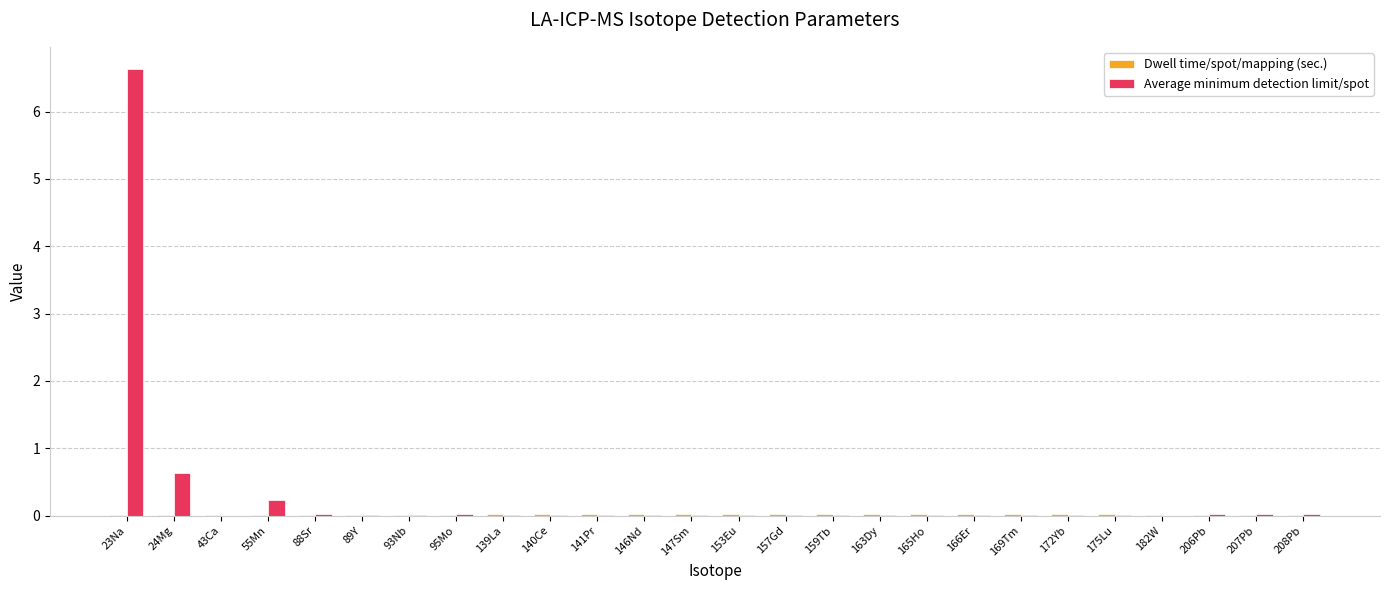

At which category is the sum across all series the highest?

23Na